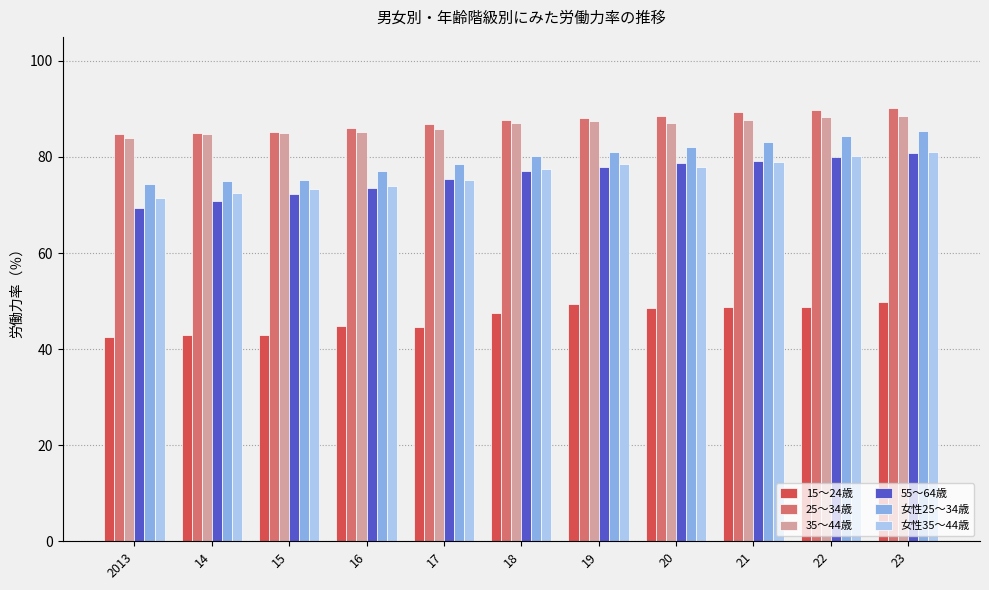

Which series has the largest total across all categories?

25～34歳